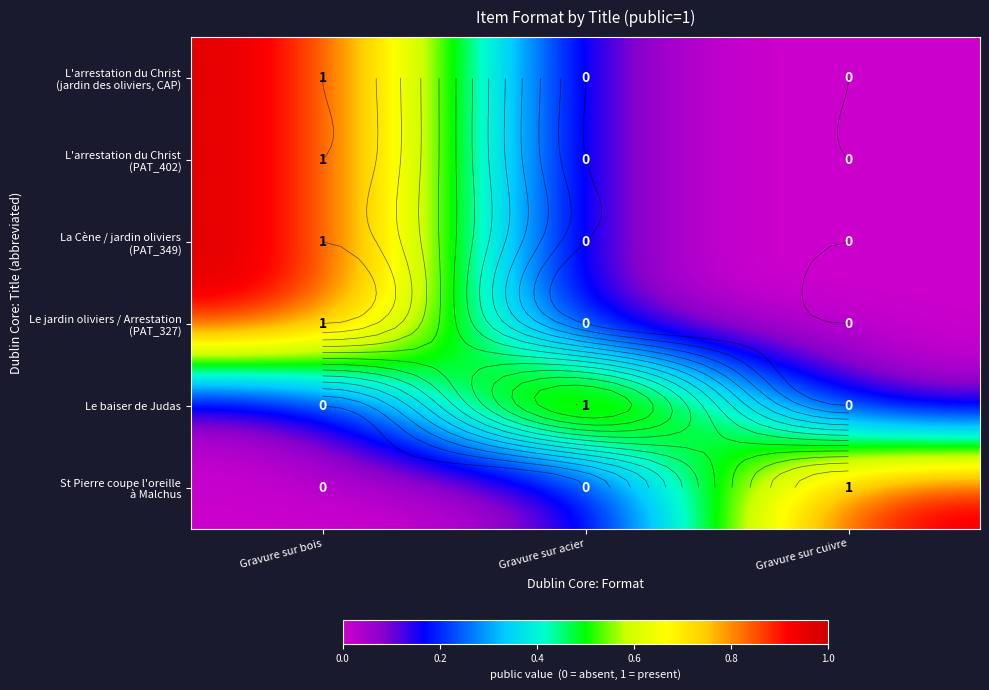

The value of L'arrestation du Christ (PAT_402) at Gravure sur cuivre is 0. True or false?

True